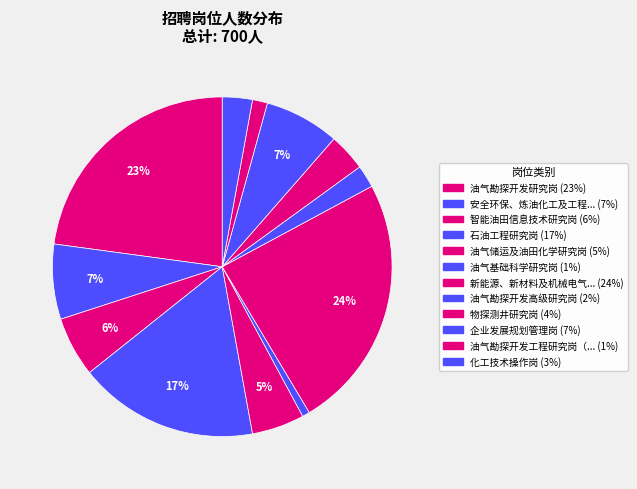

Count the number of slices in the pie.

12